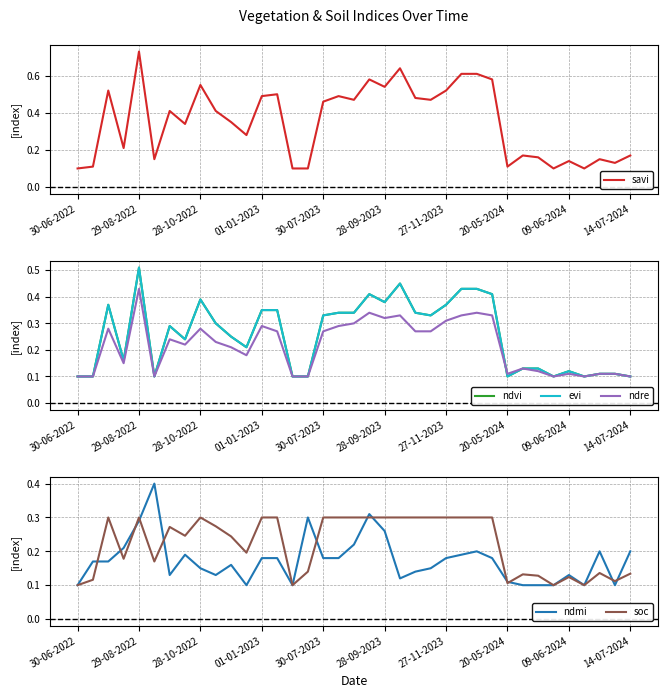

At which label does savi reach its peak?

29-08-2022